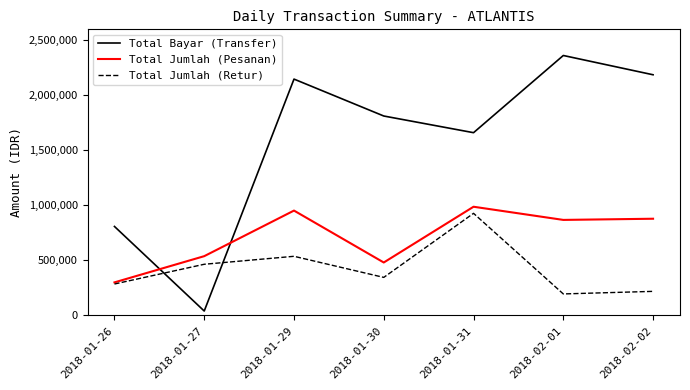

List the series in order of their peak value, highest first.

Total Bayar (Transfer), Total Jumlah (Pesanan), Total Jumlah (Retur)